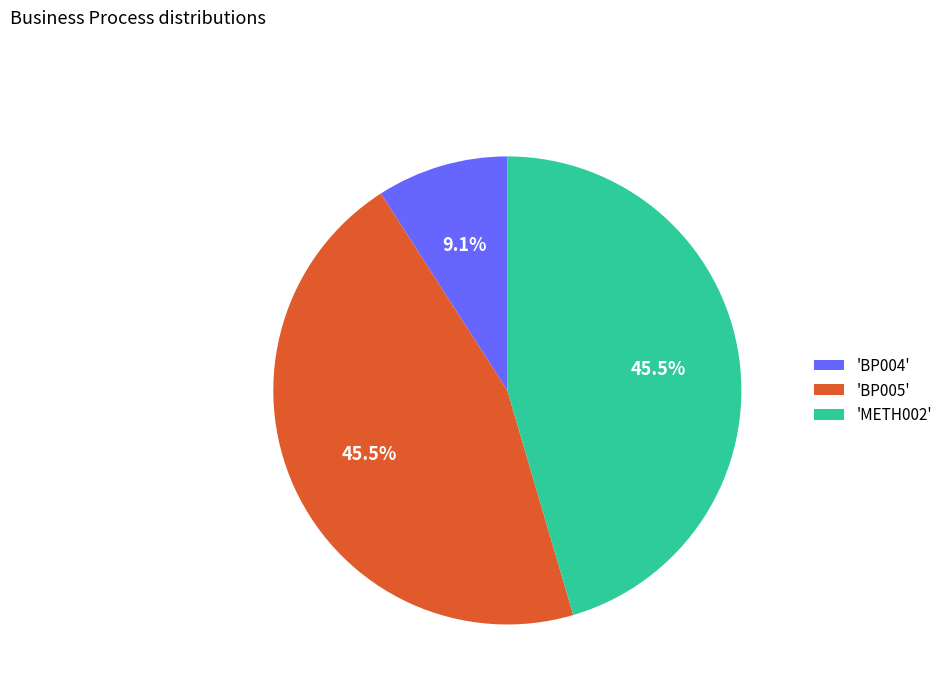

Does 'BP005' represent more than half of the total?

No